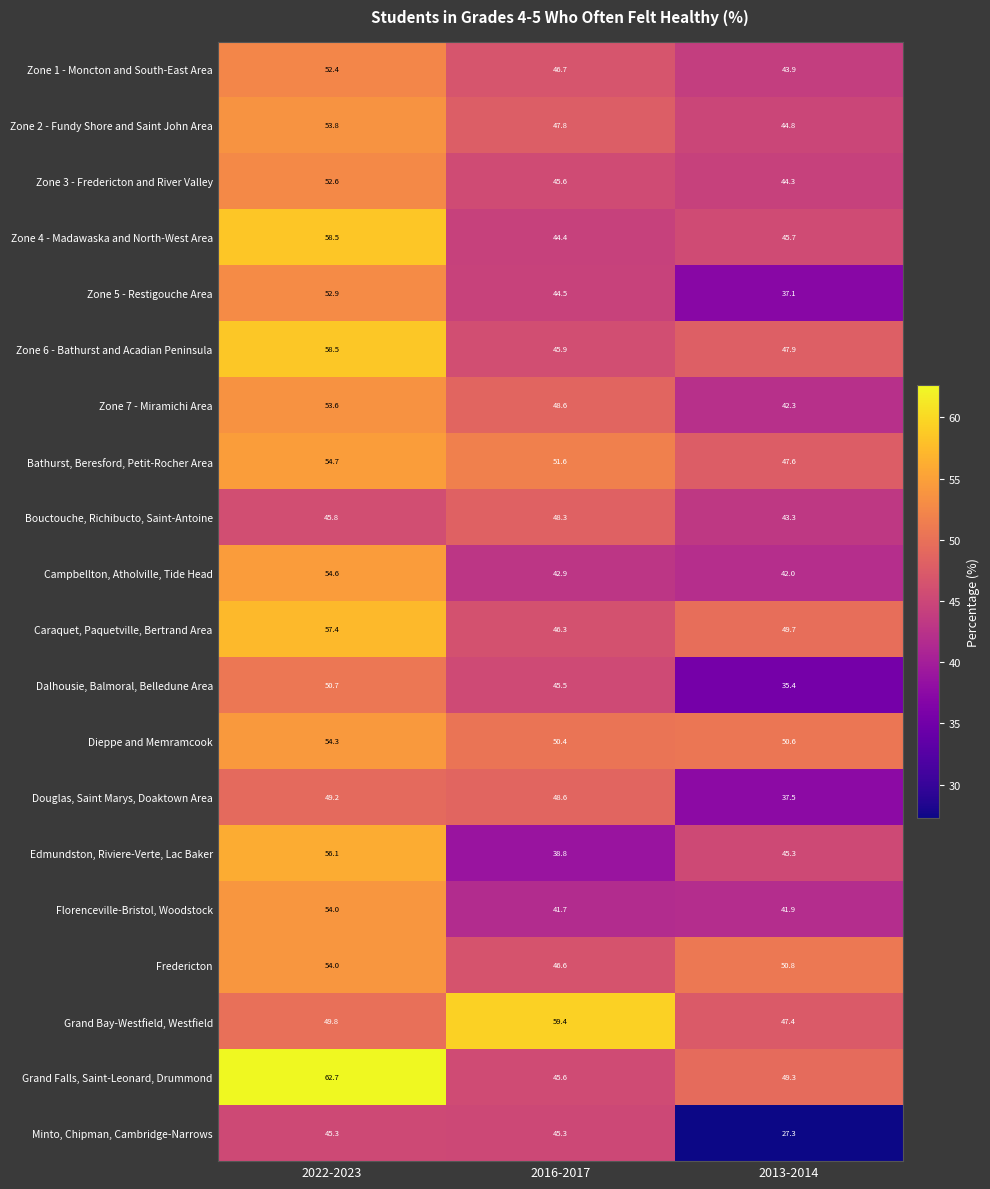

Where is Grand Falls, Saint-Leonard, Drummond nearest to the value 54?

2013-2014